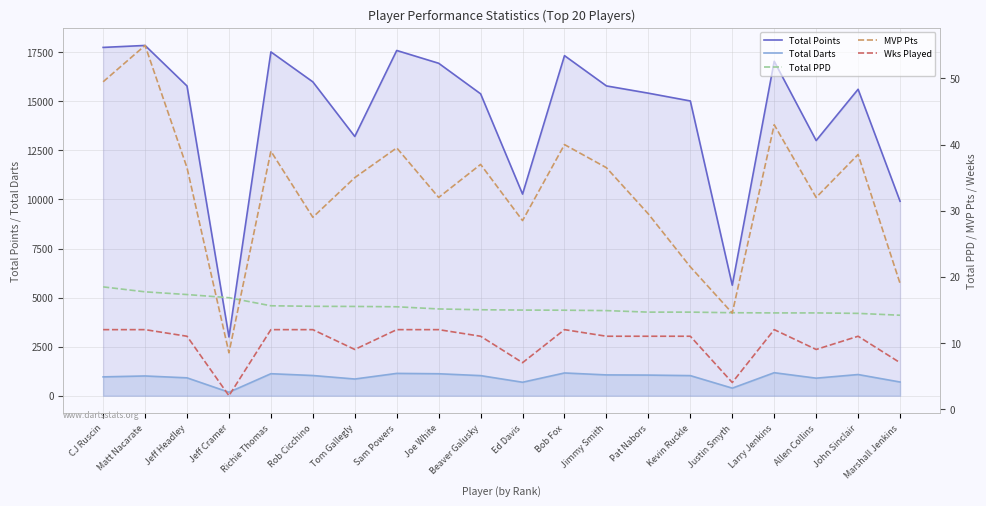

Reading right to left, transcribe all the data shown in this chart.

Total Points: Marshall Jenkins=9910.0	John Sinclair=15616.0	Allen Collins=13003.0	Larry Jenkins=17043.0	Justin Smyth=5633.0	Kevin Ruckle=15020.0	Pat Nabors=15417.0	Jimmy Smith=15787.0	Bob Fox=17330.0	Ed Davis=10275.0	Beaver Galusky=15384.0	Joe White=16941.0	Sam Powers=17593.0	Tom Gallegly=13211.0	Rob Cicchino=15993.0	Richie Thomas=17520.0	Jeff Cramer=2995.0	Jeff Headley=15783.0	Matt Nacarate=17849.0	CJ Ruscin=17749.0
Total Darts: Marshall Jenkins=699.0	John Sinclair=1080.0	Allen Collins=895.0	Larry Jenkins=1173.0	Justin Smyth=387.0	Kevin Ruckle=1025.0	Pat Nabors=1052.0	Jimmy Smith=1061.0	Bob Fox=1160.0	Ed Davis=687.0	Beaver Galusky=1025.0	Joe White=1120.0	Sam Powers=1138.0	Tom Gallegly=852.0	Rob Cicchino=1030.0	Richie Thomas=1122.0	Jeff Cramer=178.0	Jeff Headley=912.0	Matt Nacarate=1007.0	CJ Ruscin=961.0
Total PPD: Marshall Jenkins=14.2	John Sinclair=14.5	Allen Collins=14.5	Larry Jenkins=14.5	Justin Smyth=14.6	Kevin Ruckle=14.7	Pat Nabors=14.7	Jimmy Smith=14.9	Bob Fox=14.9	Ed Davis=15.0	Beaver Galusky=15.0	Joe White=15.1	Sam Powers=15.5	Tom Gallegly=15.5	Rob Cicchino=15.5	Richie Thomas=15.6	Jeff Cramer=16.8	Jeff Headley=17.3	Matt Nacarate=17.7	CJ Ruscin=18.5
MVP Pts: Marshall Jenkins=19.0	John Sinclair=38.5	Allen Collins=32.0	Larry Jenkins=43.0	Justin Smyth=14.5	Kevin Ruckle=21.5	Pat Nabors=29.5	Jimmy Smith=36.5	Bob Fox=40.0	Ed Davis=28.5	Beaver Galusky=37.0	Joe White=32.0	Sam Powers=39.5	Tom Gallegly=35.0	Rob Cicchino=29.0	Richie Thomas=39.0	Jeff Cramer=8.5	Jeff Headley=36.5	Matt Nacarate=55.0	CJ Ruscin=49.5
Wks Played: Marshall Jenkins=7.0	John Sinclair=11.0	Allen Collins=9.0	Larry Jenkins=12.0	Justin Smyth=4.0	Kevin Ruckle=11.0	Pat Nabors=11.0	Jimmy Smith=11.0	Bob Fox=12.0	Ed Davis=7.0	Beaver Galusky=11.0	Joe White=12.0	Sam Powers=12.0	Tom Gallegly=9.0	Rob Cicchino=12.0	Richie Thomas=12.0	Jeff Cramer=2.0	Jeff Headley=11.0	Matt Nacarate=12.0	CJ Ruscin=12.0